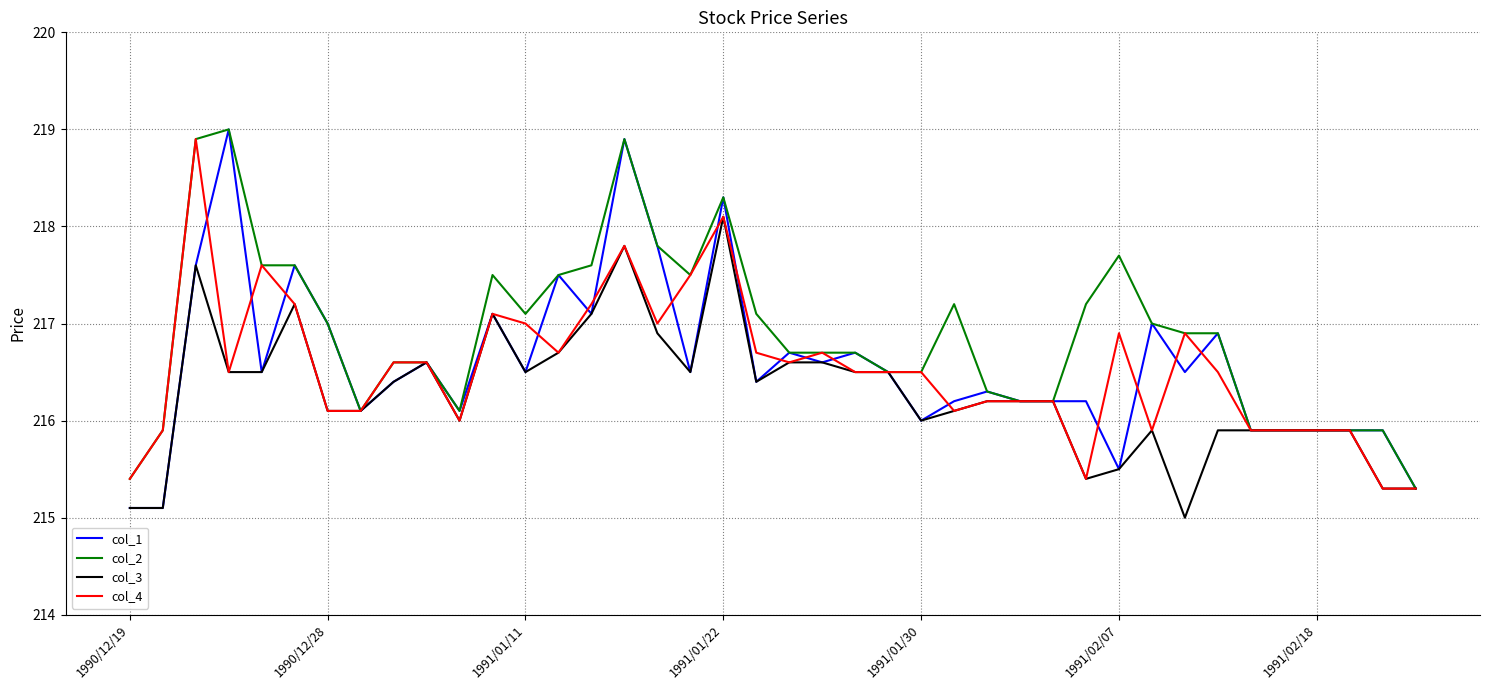

At how many categories does at least one series exceed 216?

32